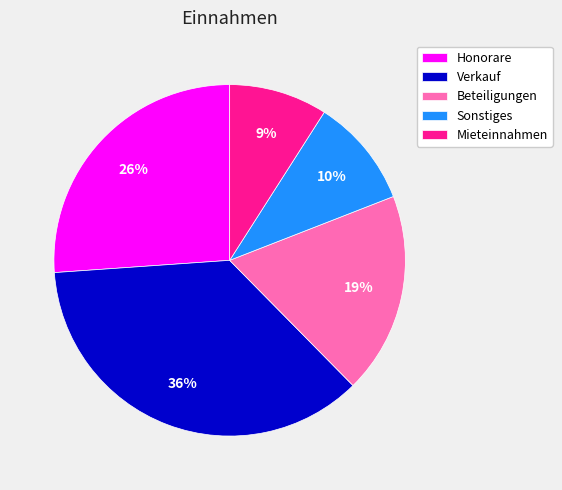

Combined, do Honorare and Verkauf account for over 50%?

Yes